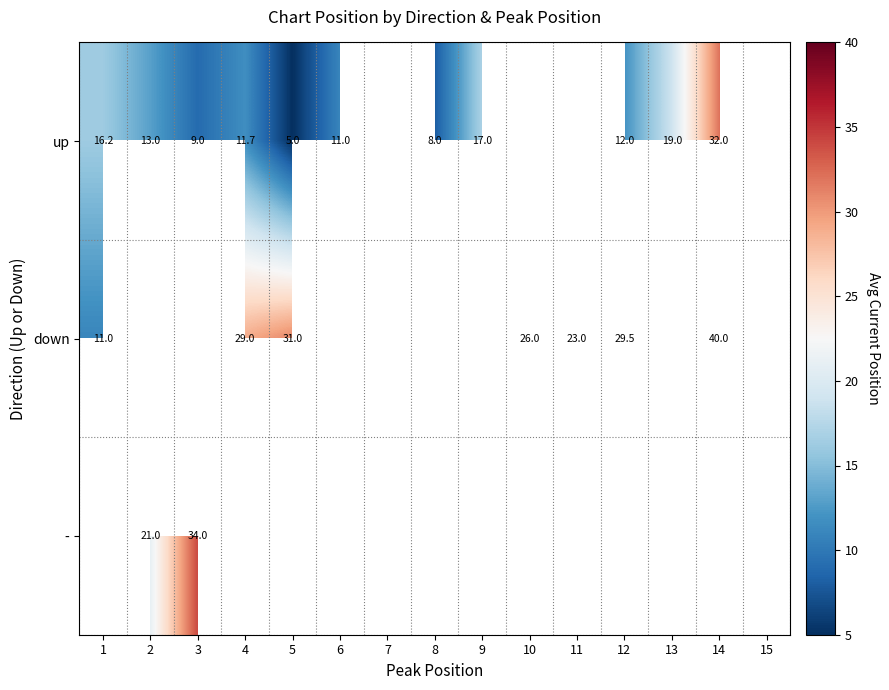

Which series has the largest range (max minus min)?

down